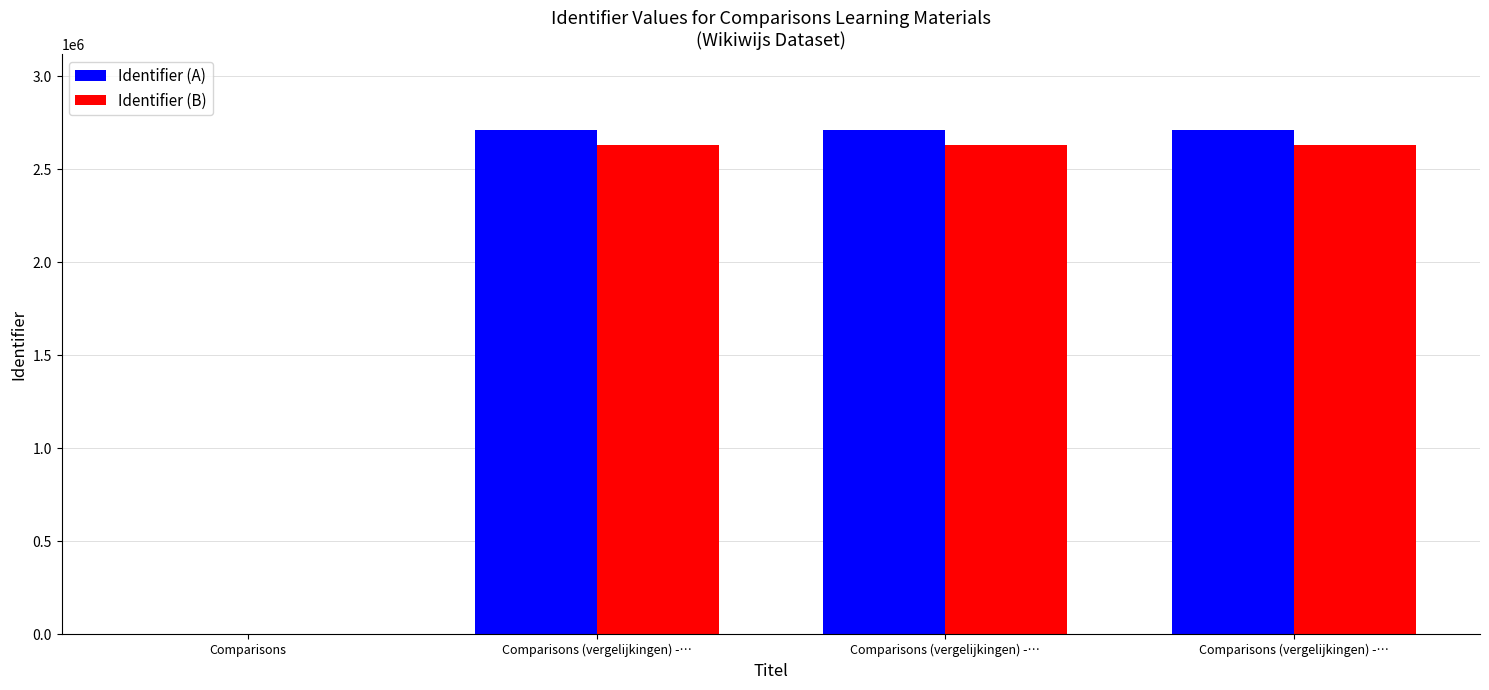

Read the Identifier (B) value at Comparisons (vergelijkingen) -….

2631229